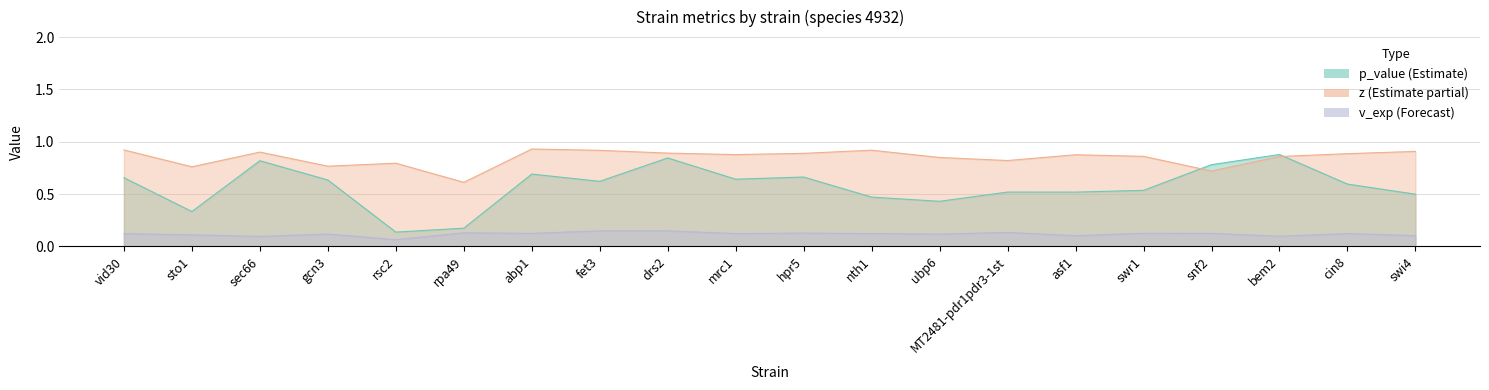

True or false: v_exp and z intersect in this chart.

False